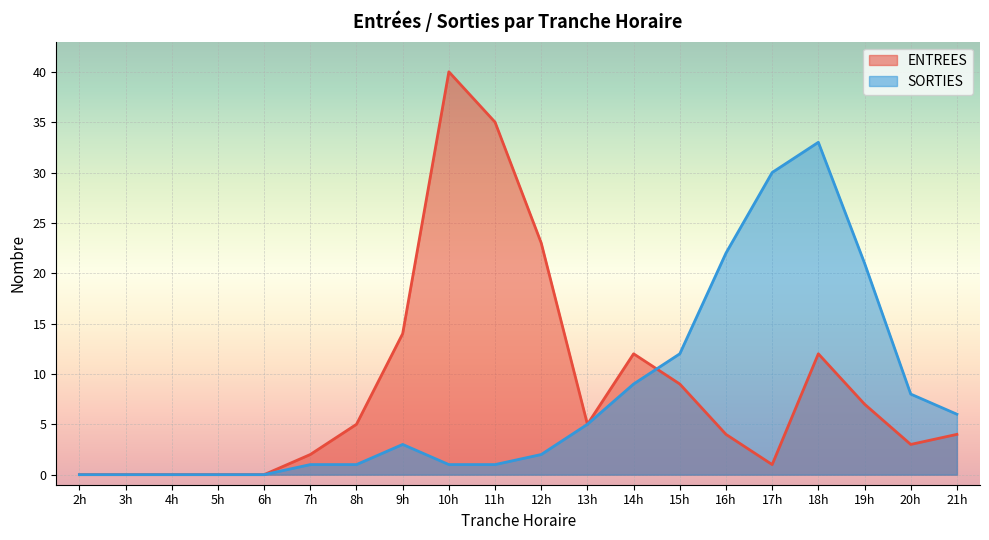

What is the sum of the SORTIES values at 10h and 18h?

34